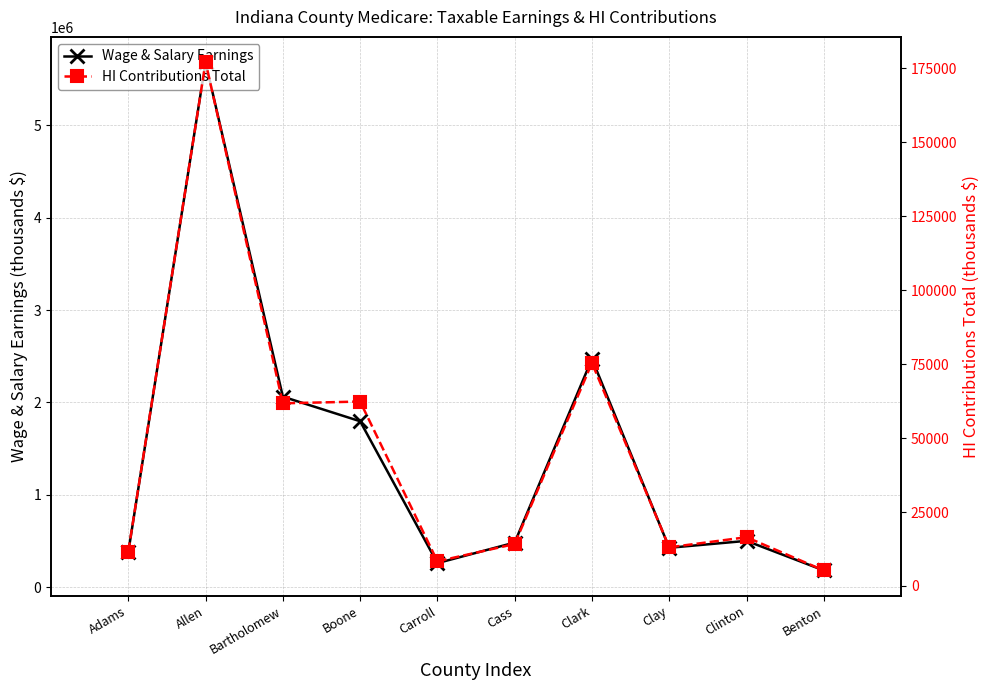

What is the label of the 5th point from the left?

Carroll